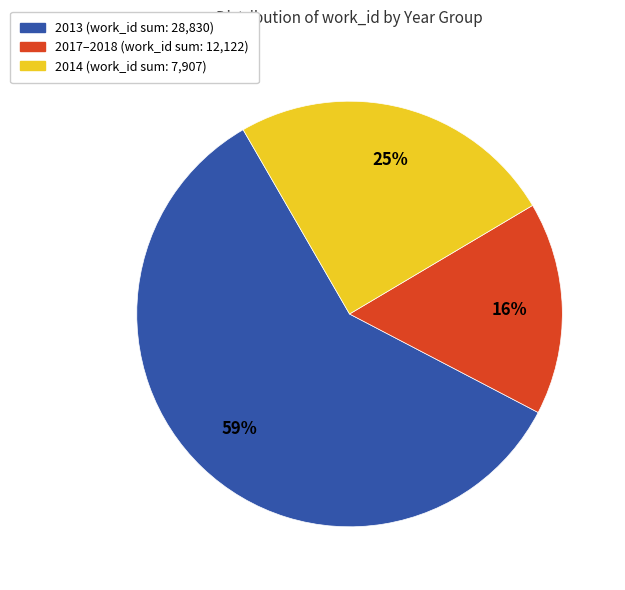

To the nearest percent, what is the difference between the largest and smallest slice percentages?

43%